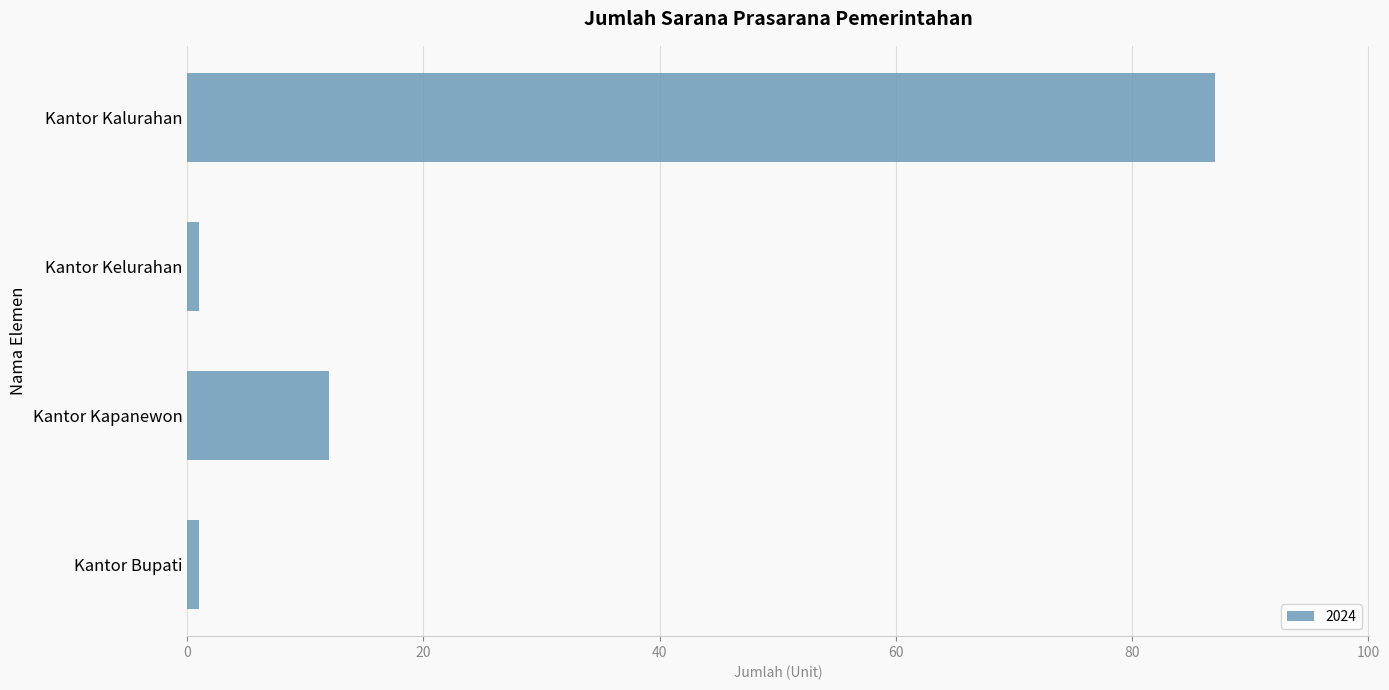

How many series are shown in this chart?

1